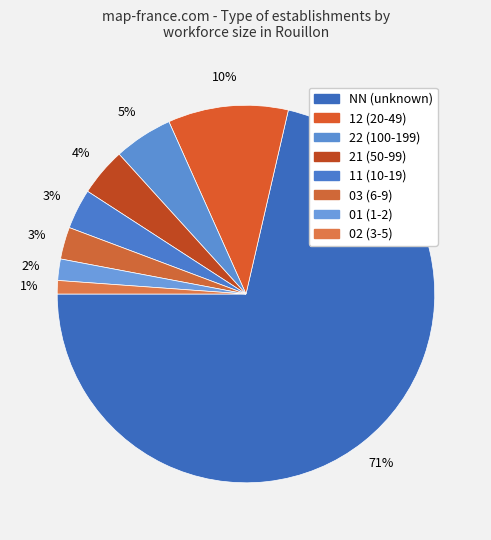

How many slices are in this pie chart?

8